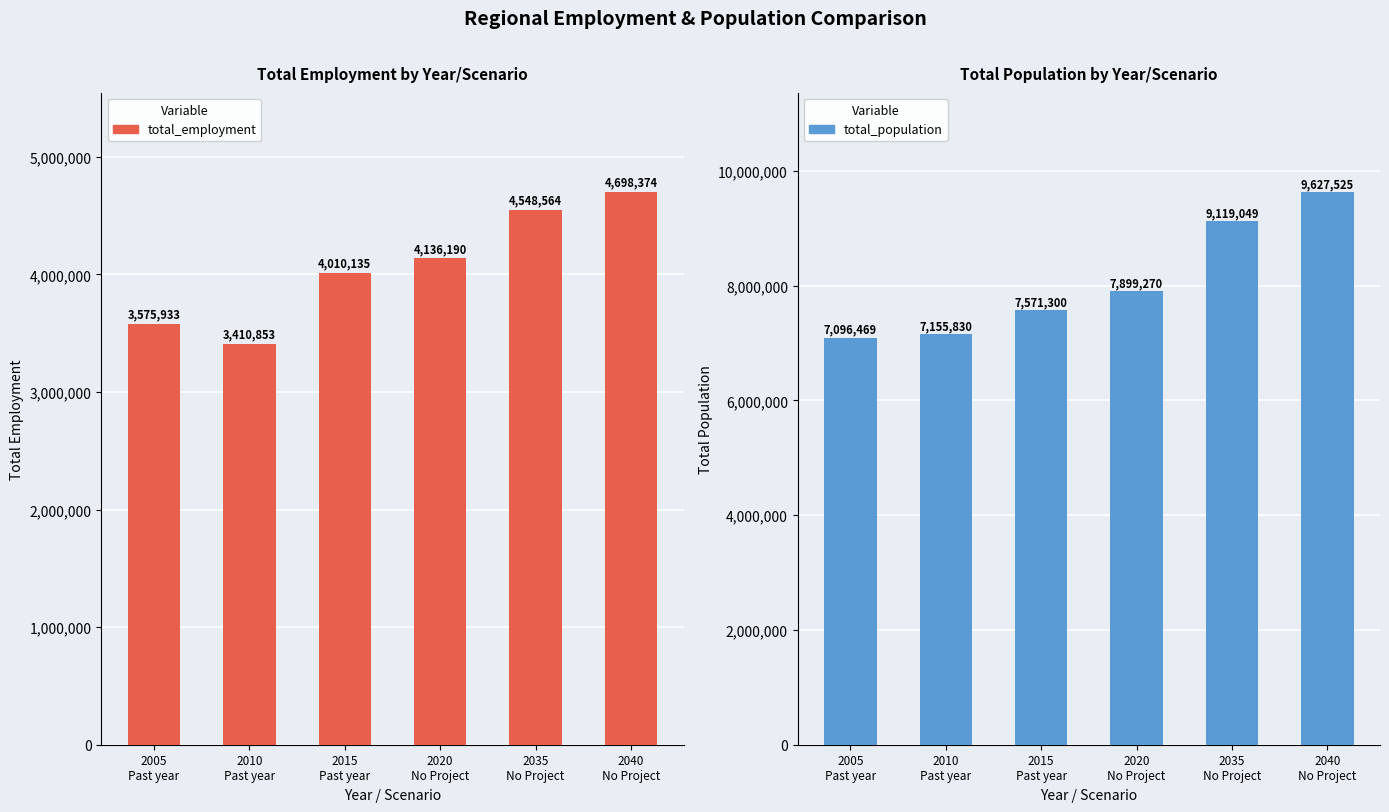

Between 2035
No Project and 2010
Past year, which is larger?

2035
No Project